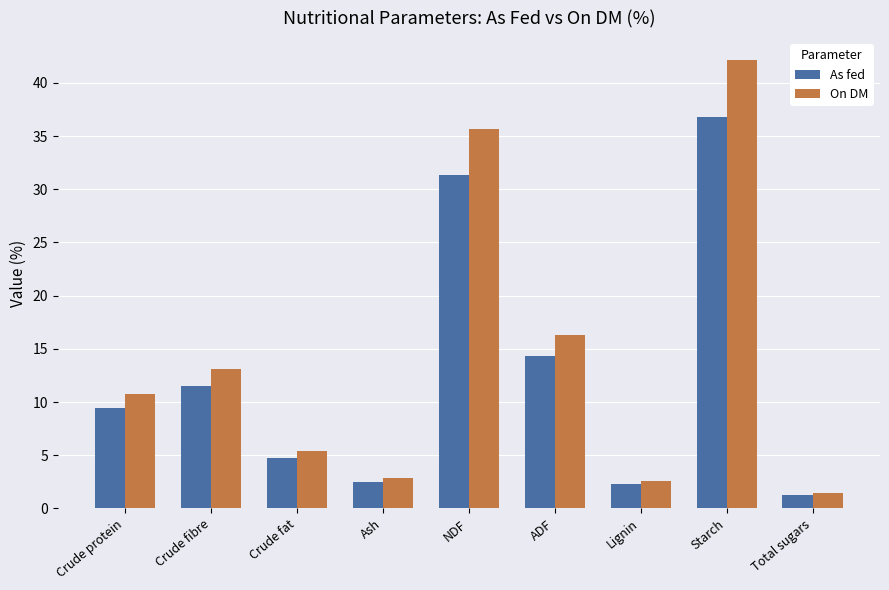

What is the spread (max minus min) of values at Crude fat?

0.7